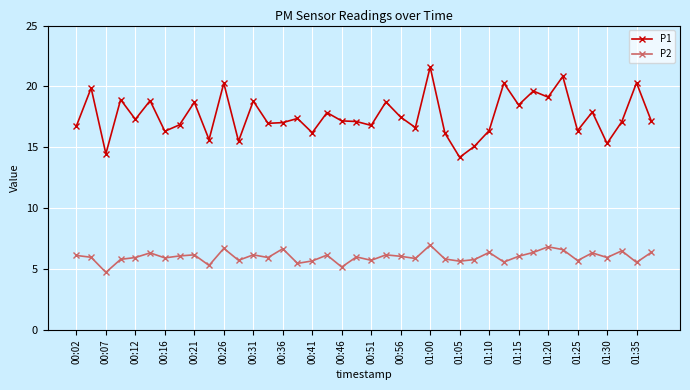

Which series has the largest total across all categories?

P1